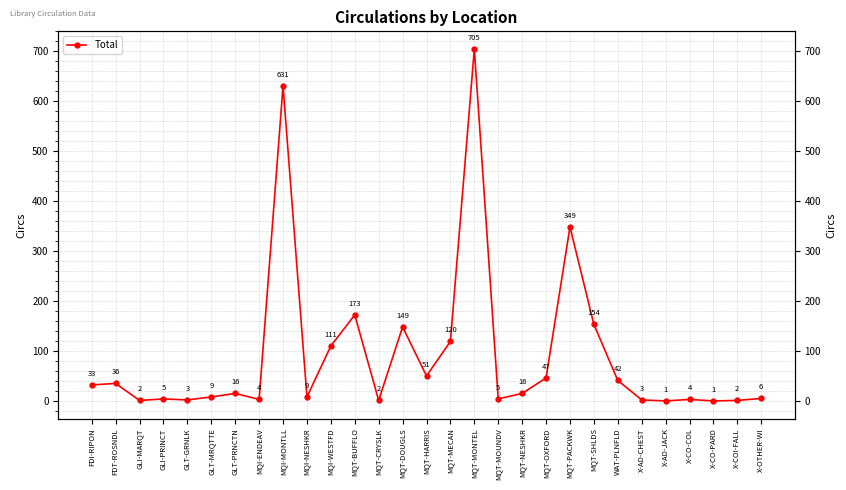

How many categories are shown in the chart?

29